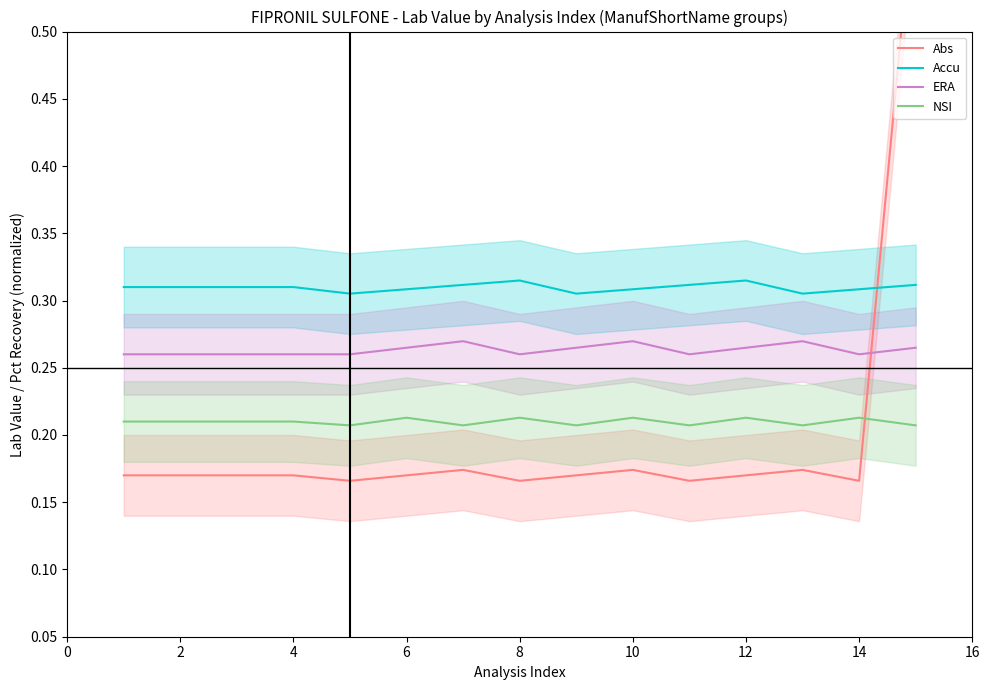

The value of NSI at 12 is 0.1. True or false?

False